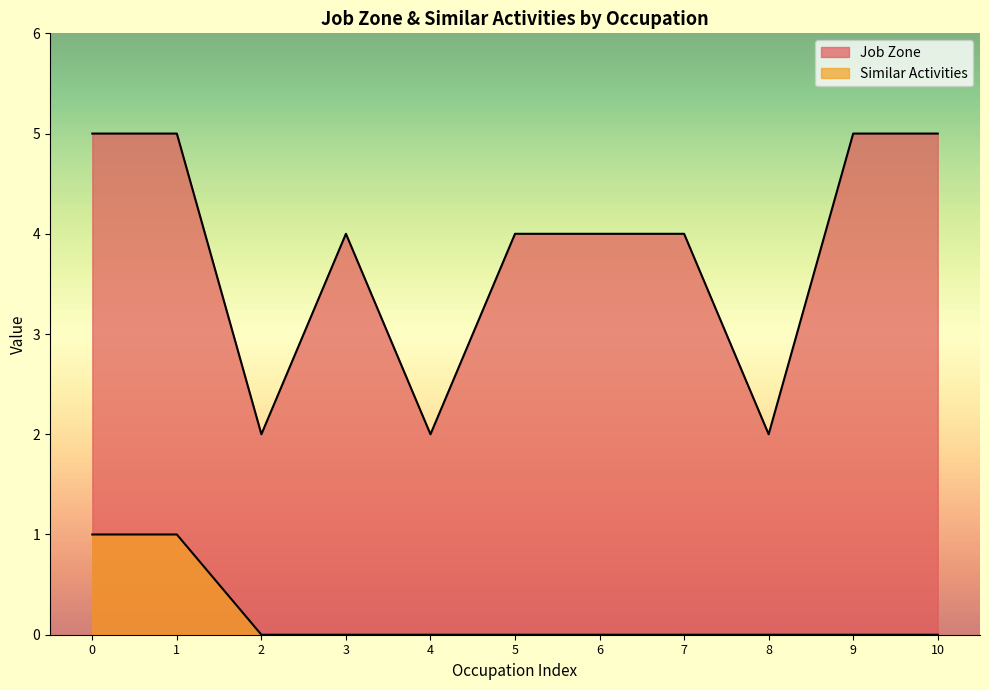

Reading left to right, list all the values displayed in this chart.

Job Zone: 5	5	2	4	2	4	4	4	2	5	5
Similar Activities: 1	1	0	0	0	0	0	0	0	0	0